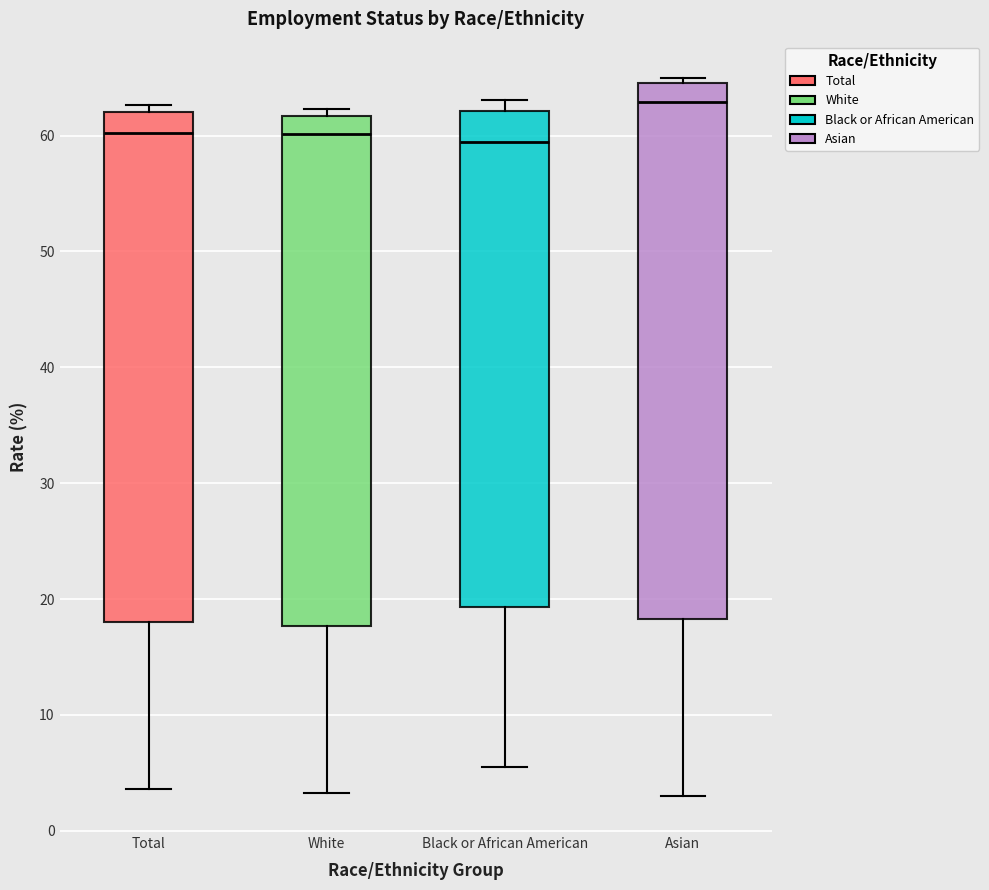

Which box's median line is the highest?

Asian